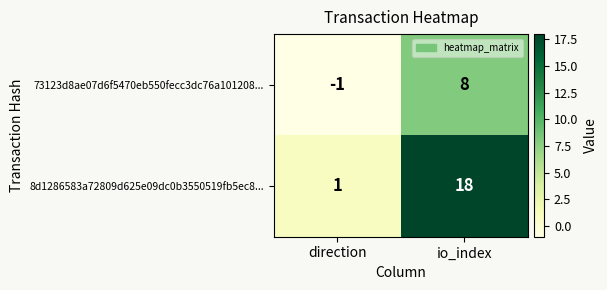

Which series has the largest total across all categories?

8d1286583a72809d625e09dc0b3550519fb5ec8...